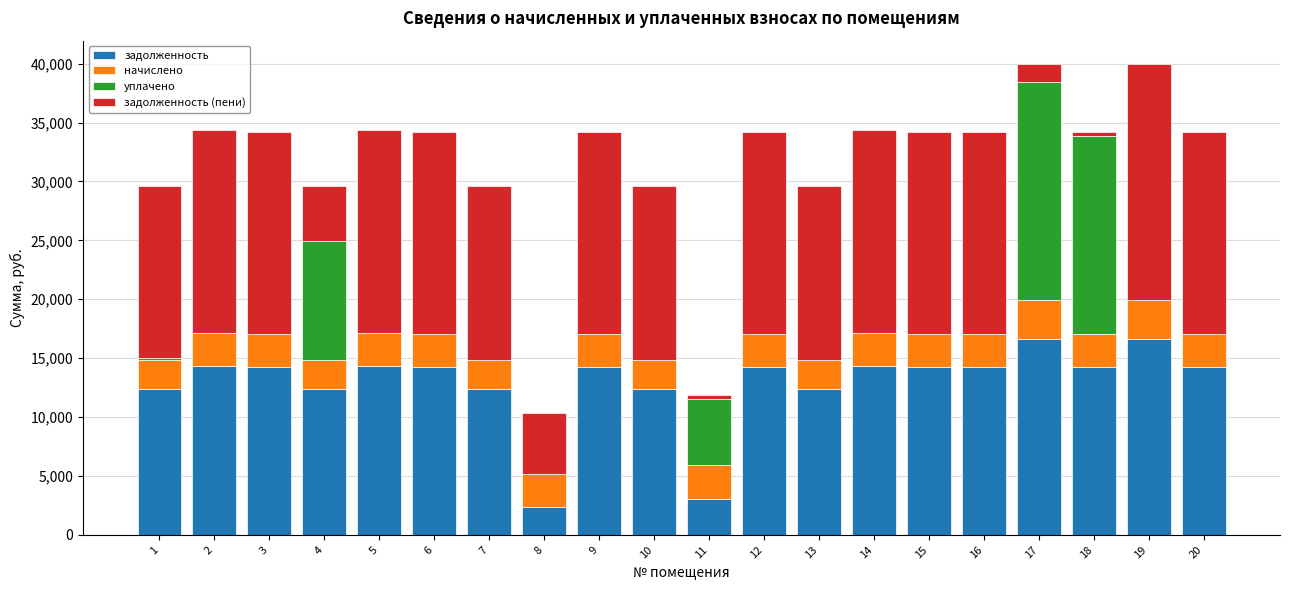

What is the total value across all series at 6?

34169.2